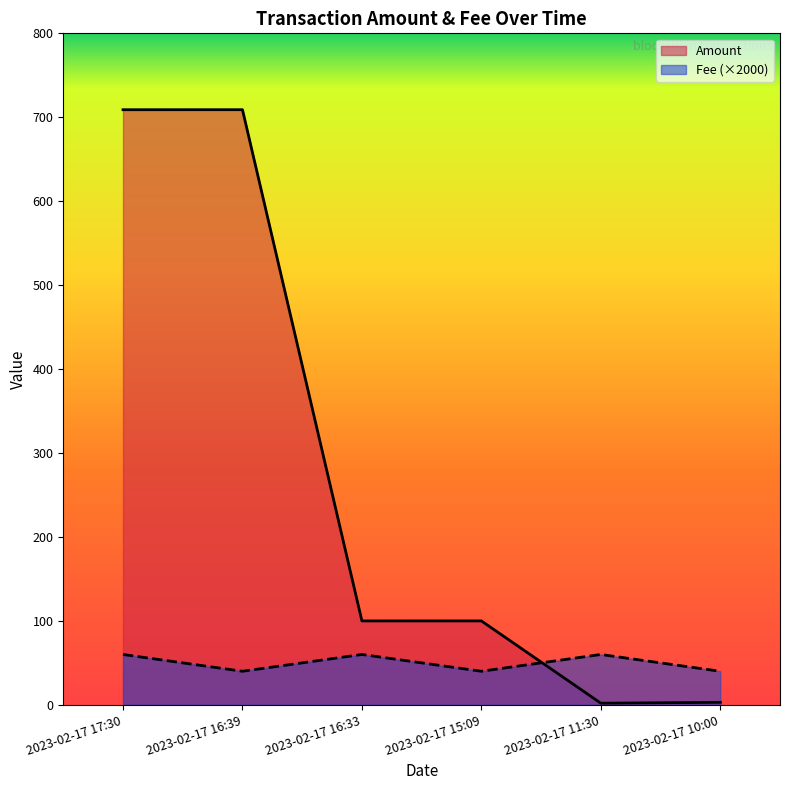

At how many categories does at least one series exceed 651?

2